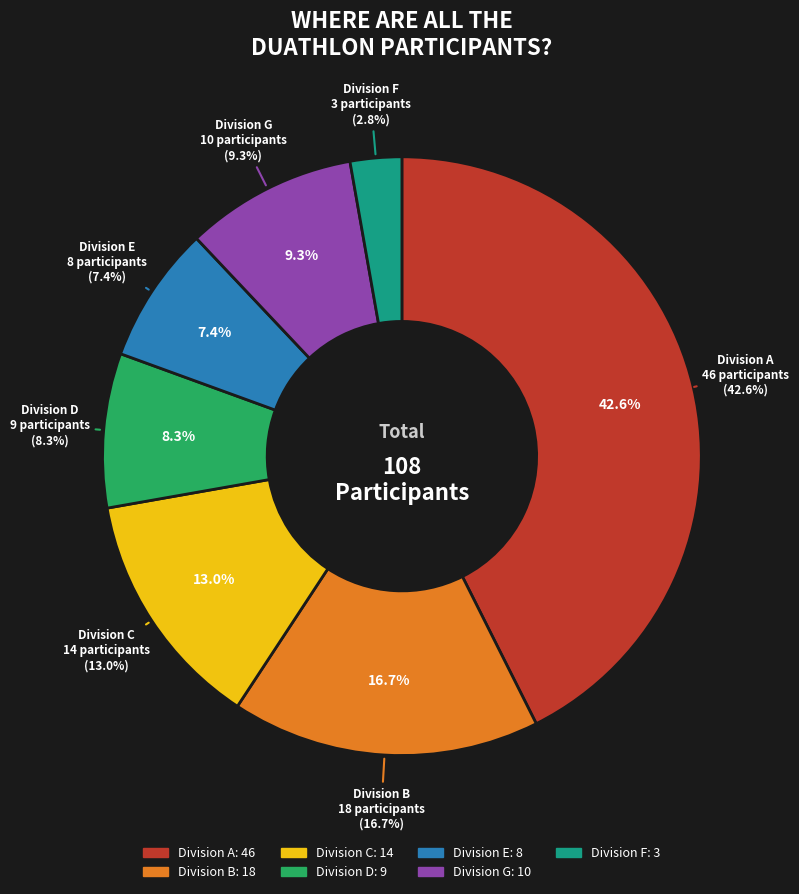

How many segments does this pie chart have?

7